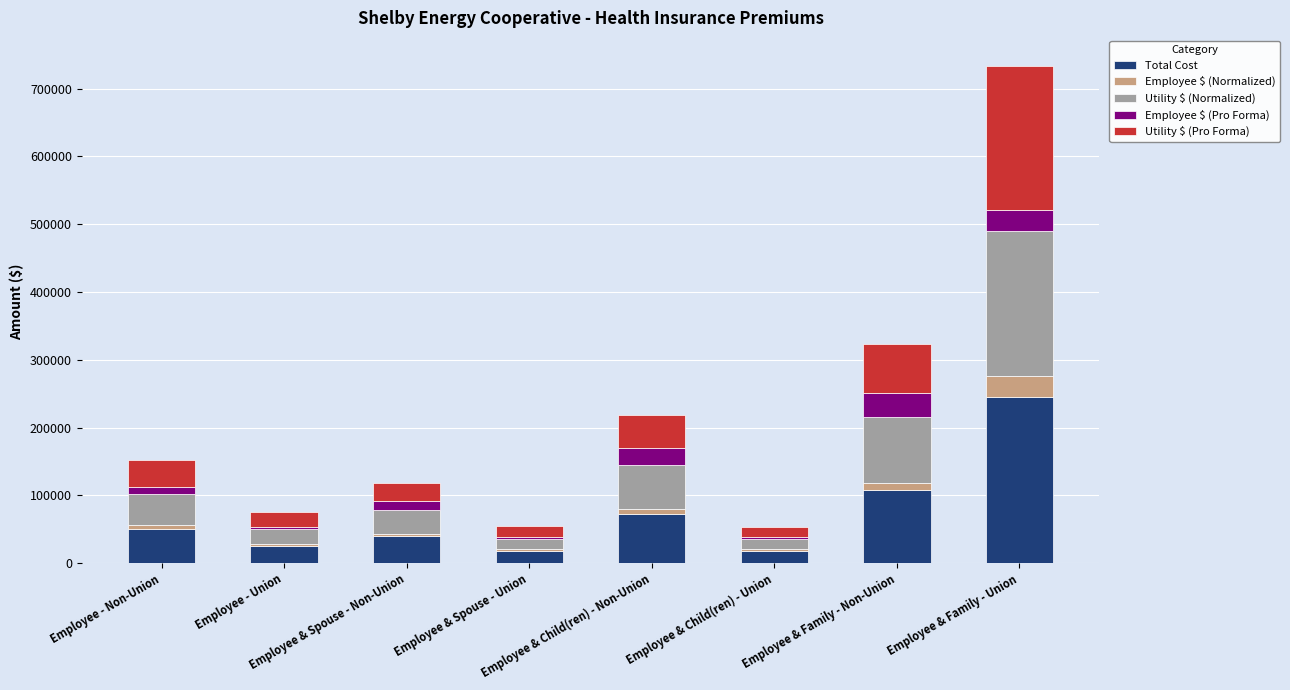

How many categories are shown in the chart?

8